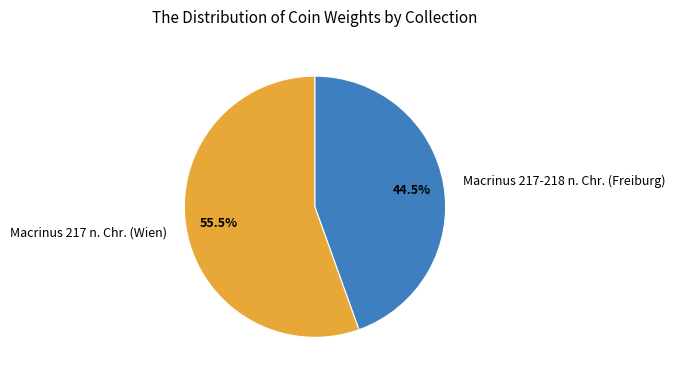

What is the total percentage of Macrinus 217-218 n. Chr. (Freiburg) and Macrinus 217 n. Chr. (Wien)?

100.0%